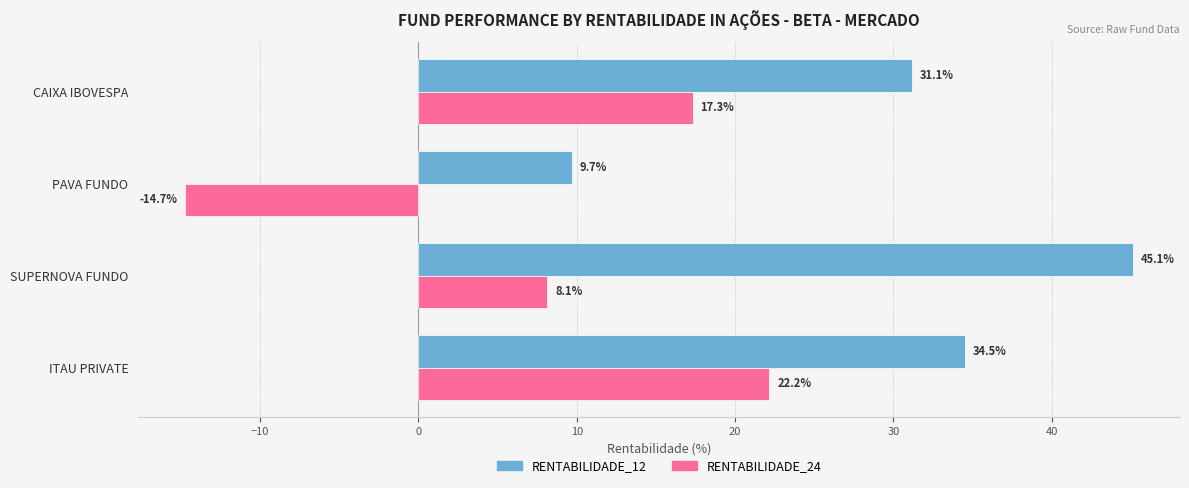

What is the average value of the RENTABILIDADE_24 series?

8.2